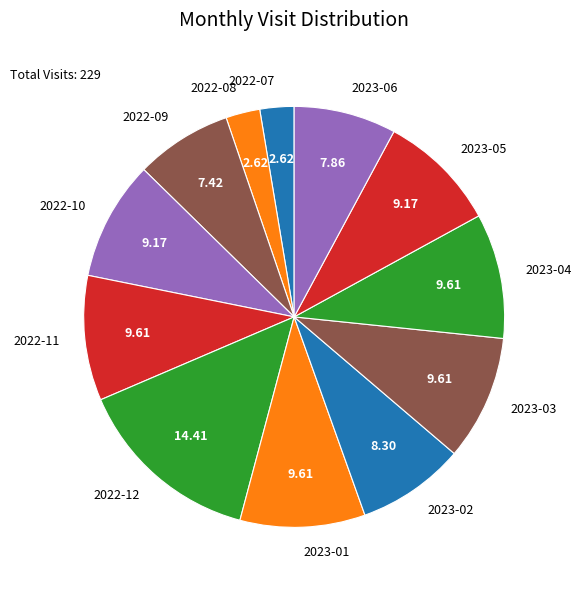

Is the sum of 2022-08 and 2023-06 greater than half?

No